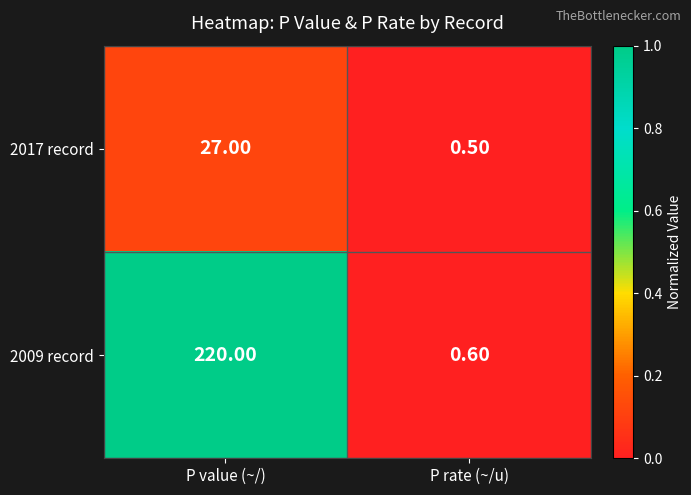

At P rate (~/u), list the series in order from largest to smallest.

2009 record, 2017 record